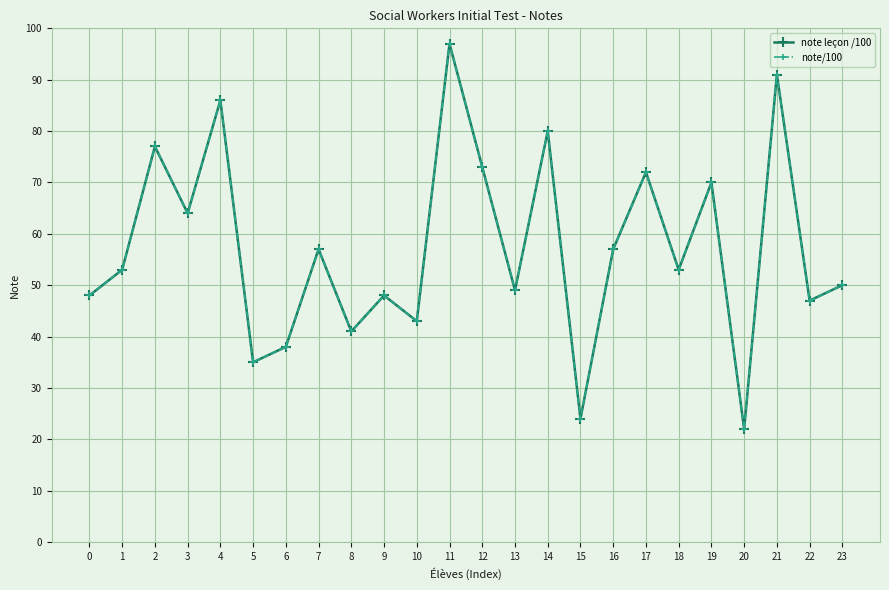

Is it true that note/100 equals 64 at 3?

True